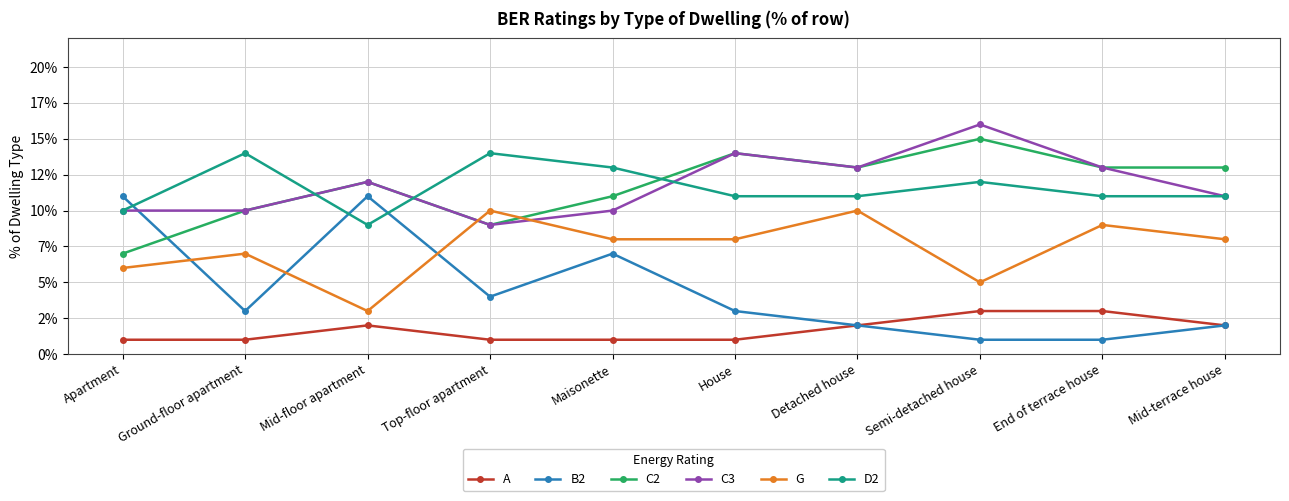

How many interior local valleys does the D2 series have?

1